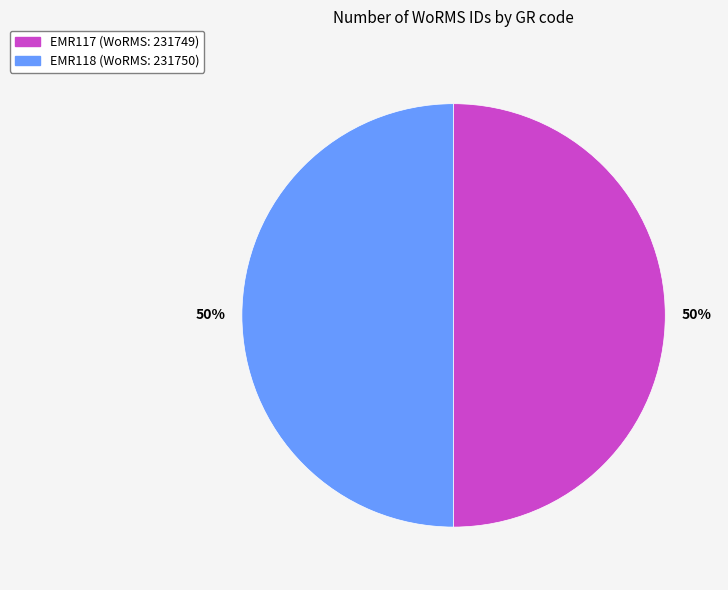

To the nearest percent, what is the combined percentage of EMR118 and EMR117?

100%